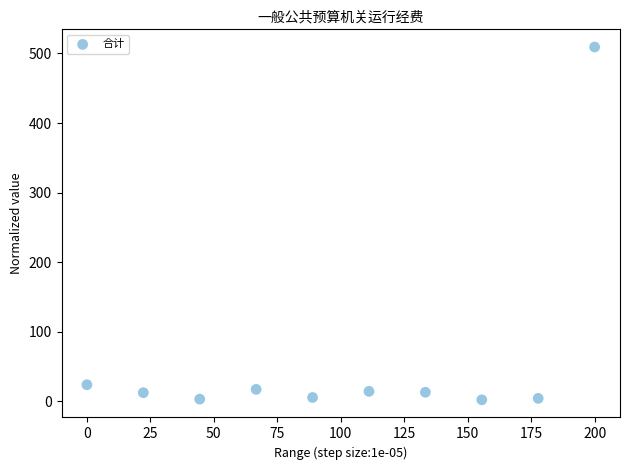

What Y value in the scatter plot is closest to 255?

23.9